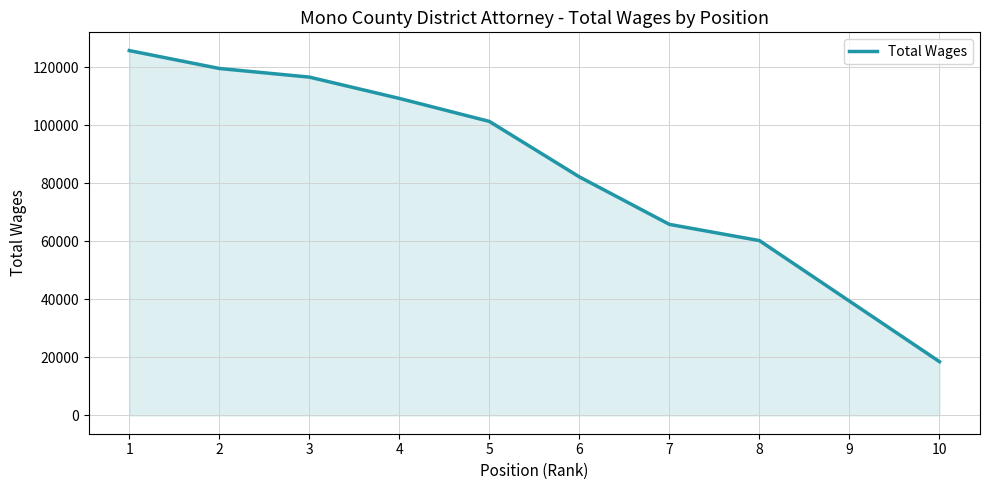

List the labels in order of value, largest first.

1, 2, 3, 4, 5, 6, 7, 8, 9, 10